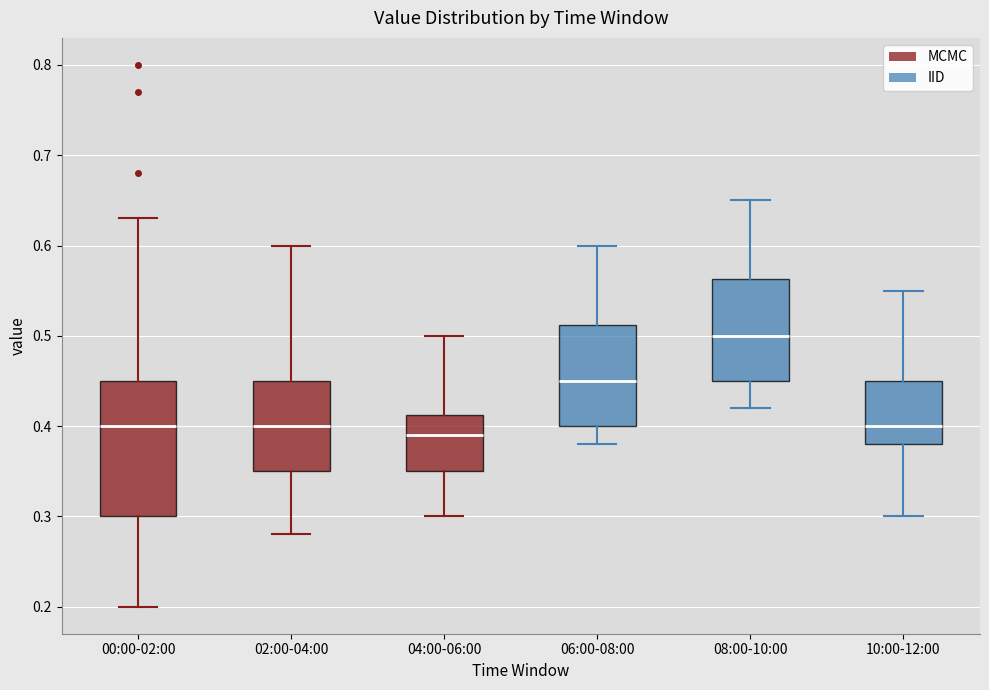

Where does the median line of the box for 02:00-04:00 sit on the y-axis? The values are not printed on the chart, so give them approximately, as read against the axis.

0.40